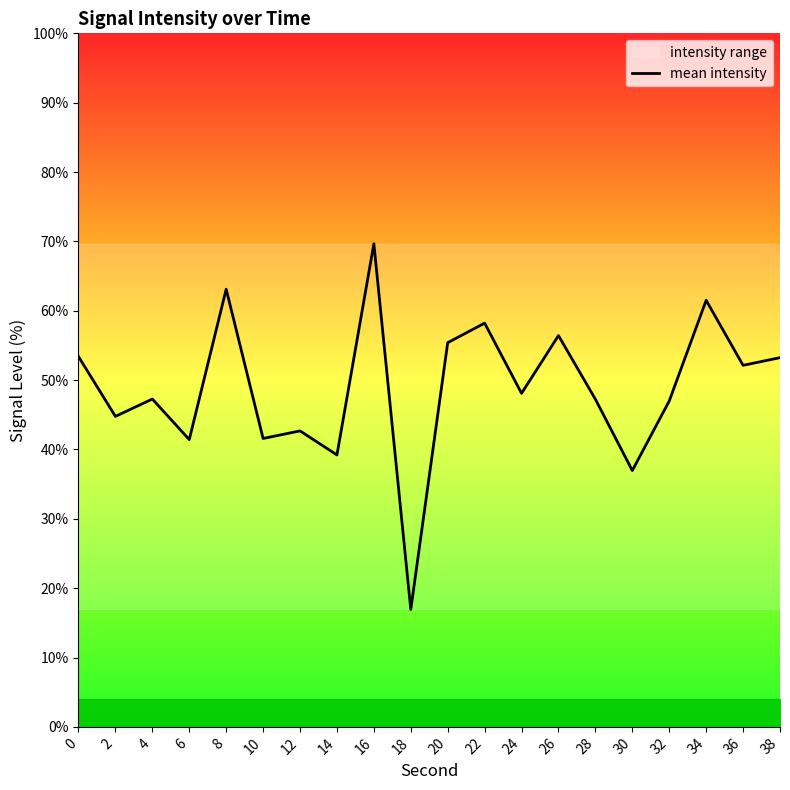

Rank the categories by value from lowest to highest.

18, 30, 14, 6, 10, 12, 2, 32, 28, 4, 24, 36, 38, 0, 20, 26, 22, 34, 8, 16